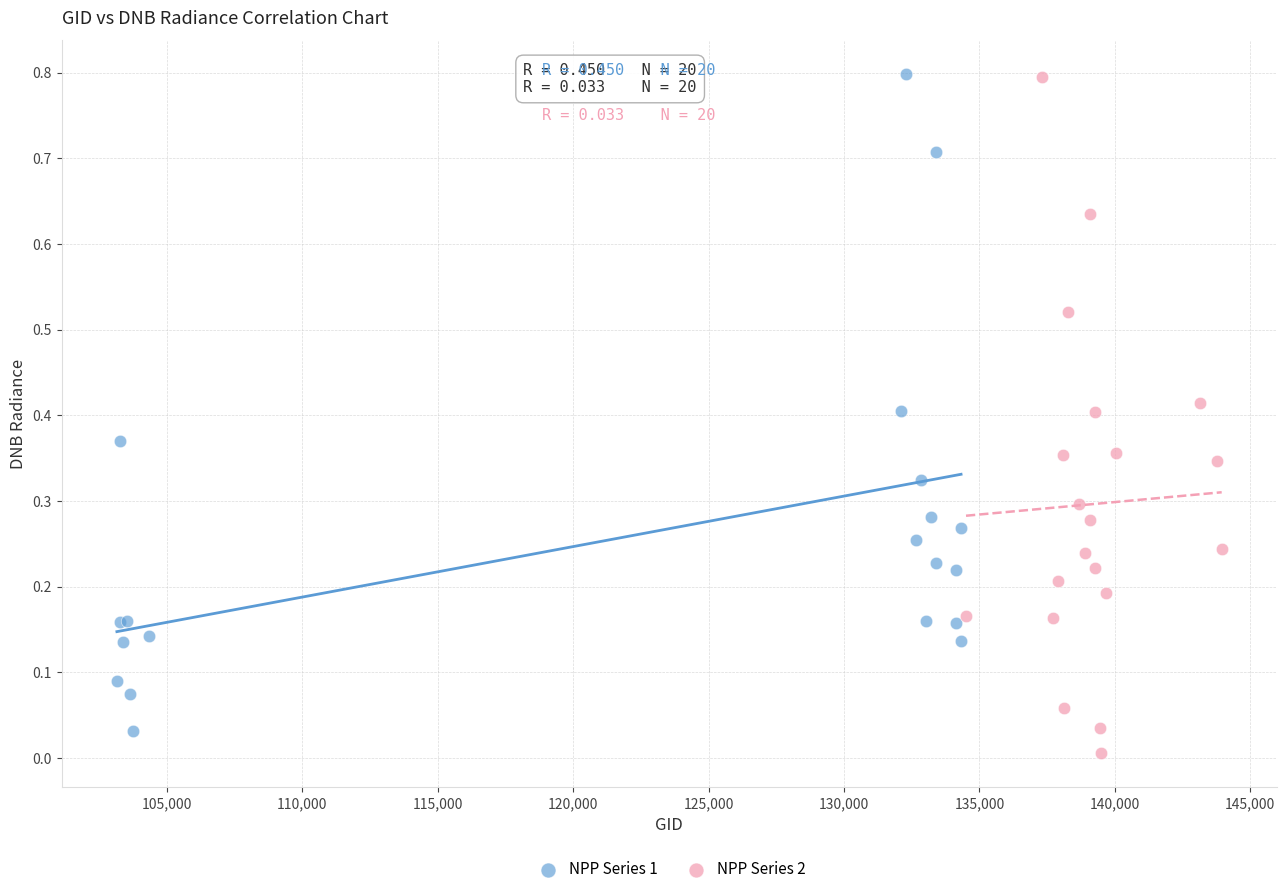

Which series reaches the minimum Y coordinate?

NPP Series 2